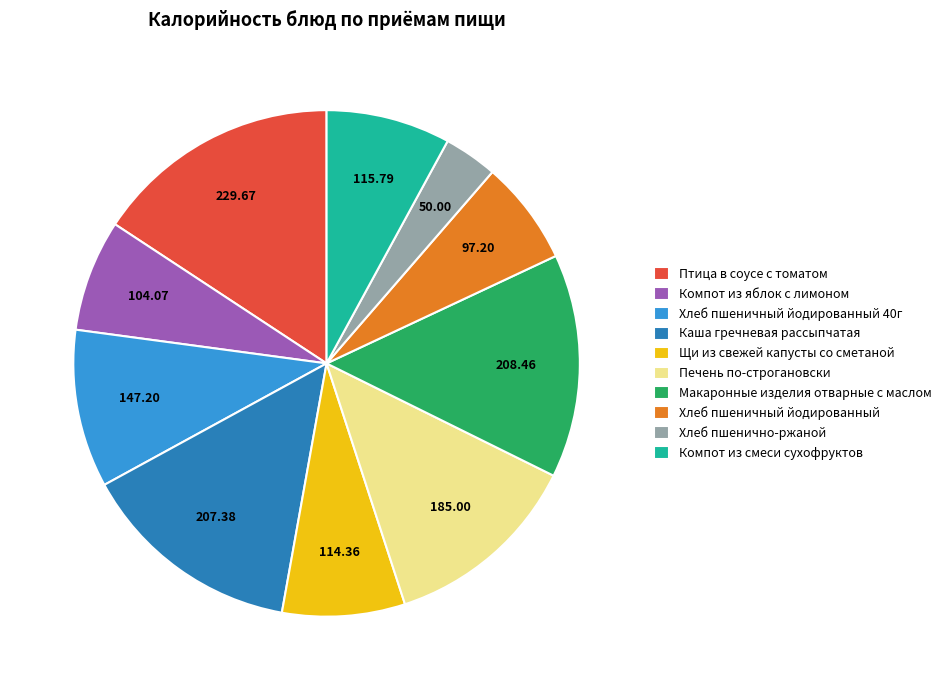

Is Щи из свежей капусты со сметаной the majority of the pie?

No